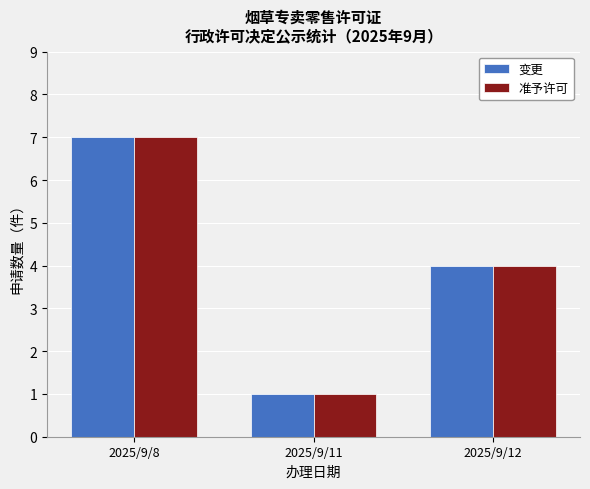

Reading right to left, extract all data points from this chart.

变更: 2025/9/12=4	2025/9/11=1	2025/9/8=7
准予许可: 2025/9/12=4	2025/9/11=1	2025/9/8=7